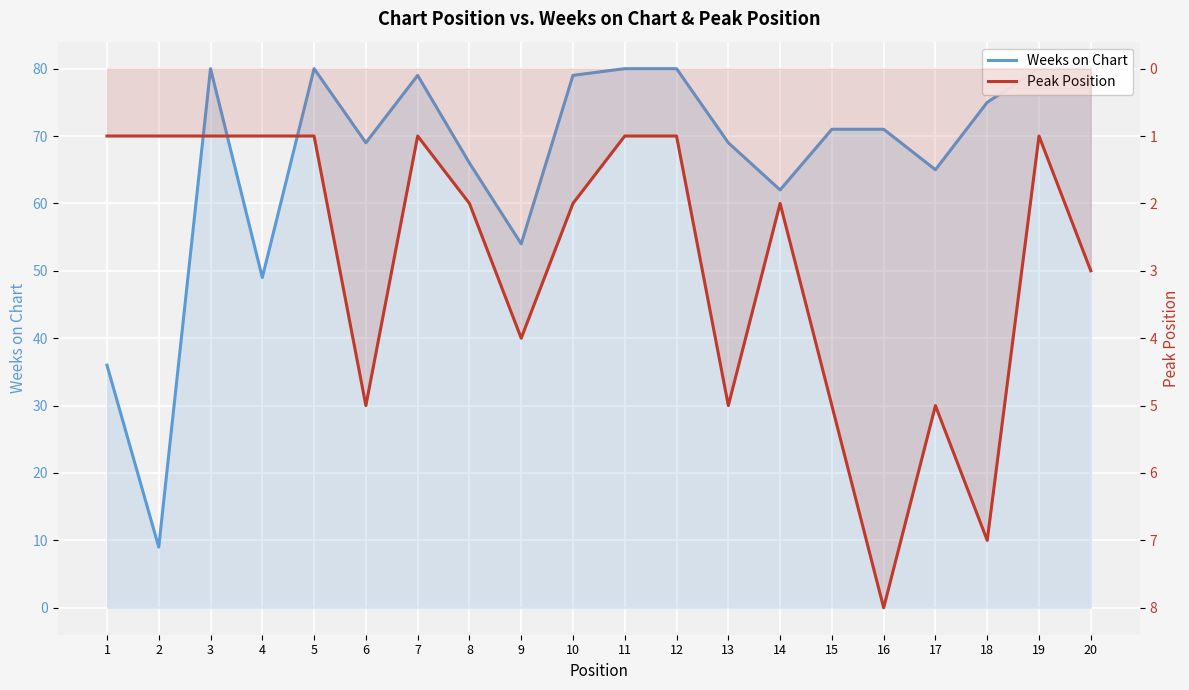

Rank the series at 11 from lowest to highest value.

Peak Position, Weeks on Chart